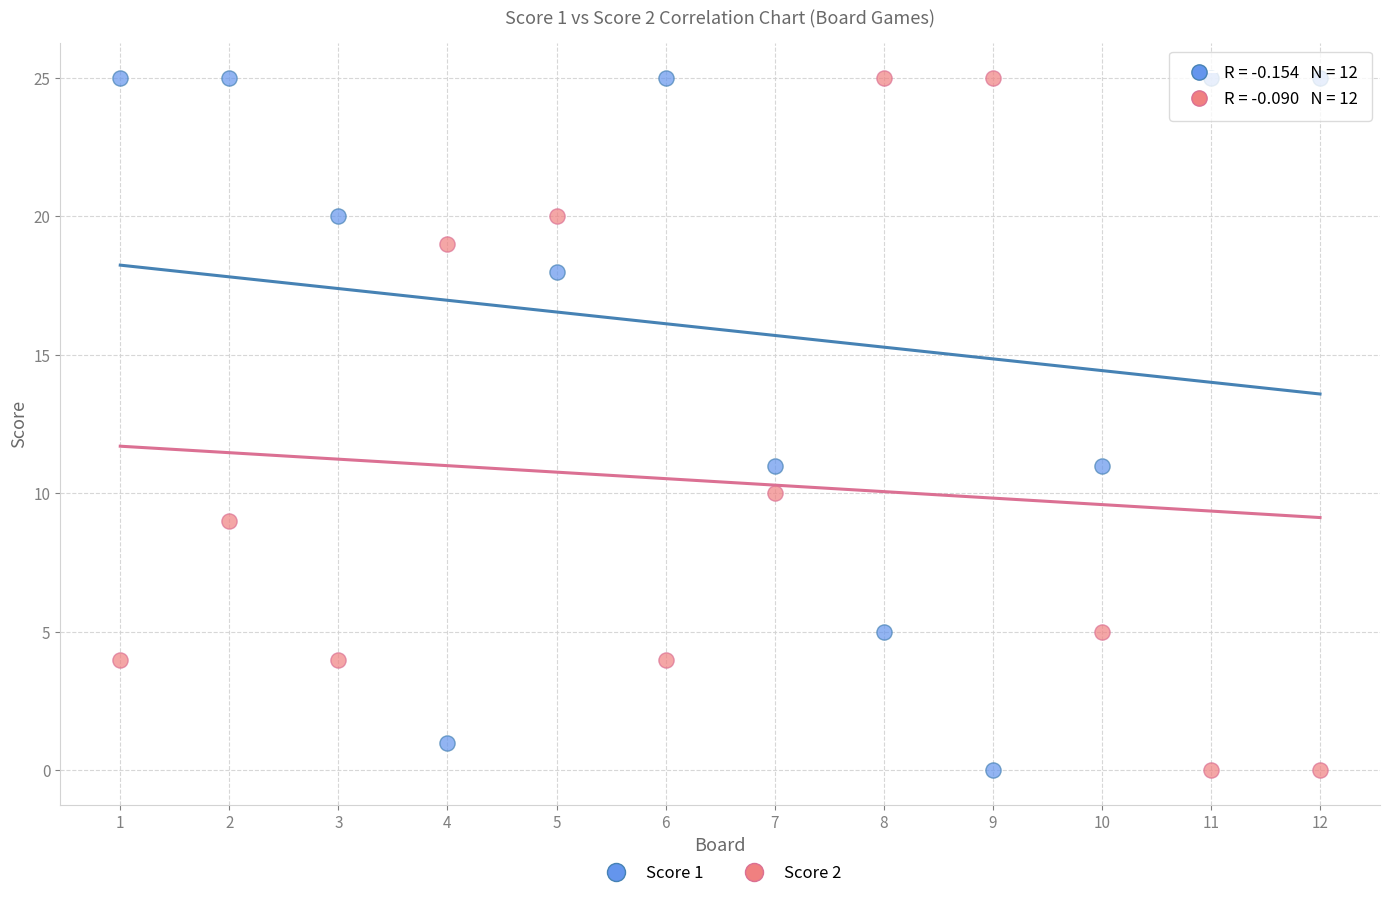

Across all data points, what is the range of Y values (max minus min)?

25